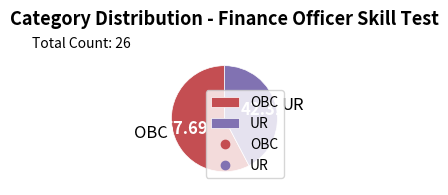

Does any single category account for the majority?

Yes